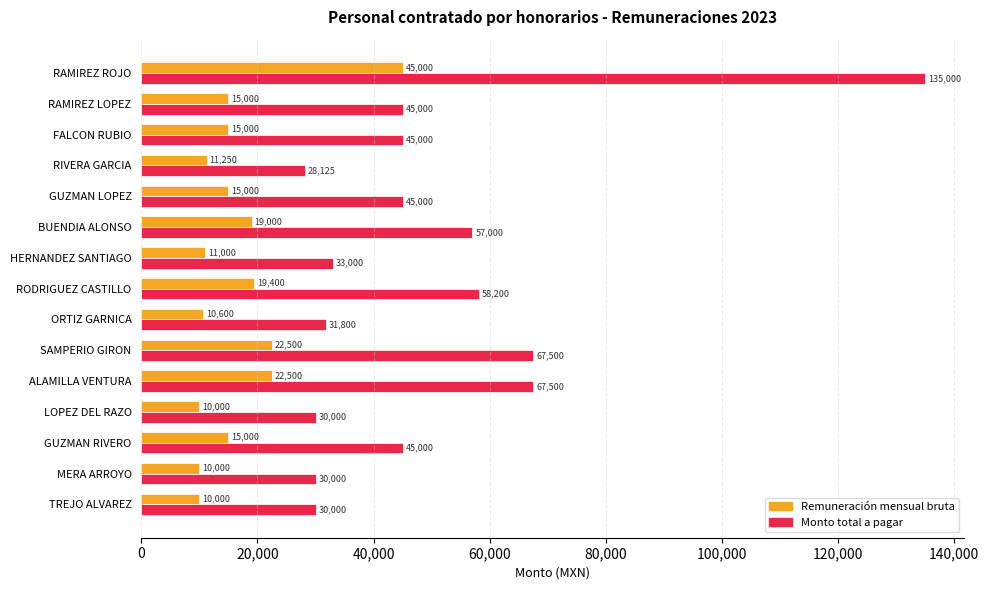

Which series has the largest range (max minus min)?

Monto total a pagar